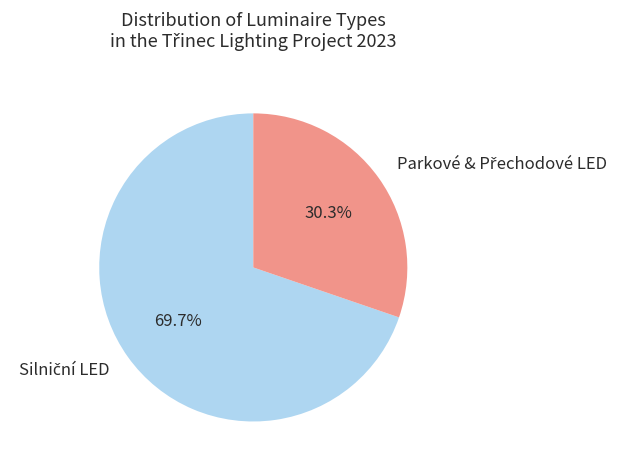

Is there any slice that represents more than half of the pie?

Yes